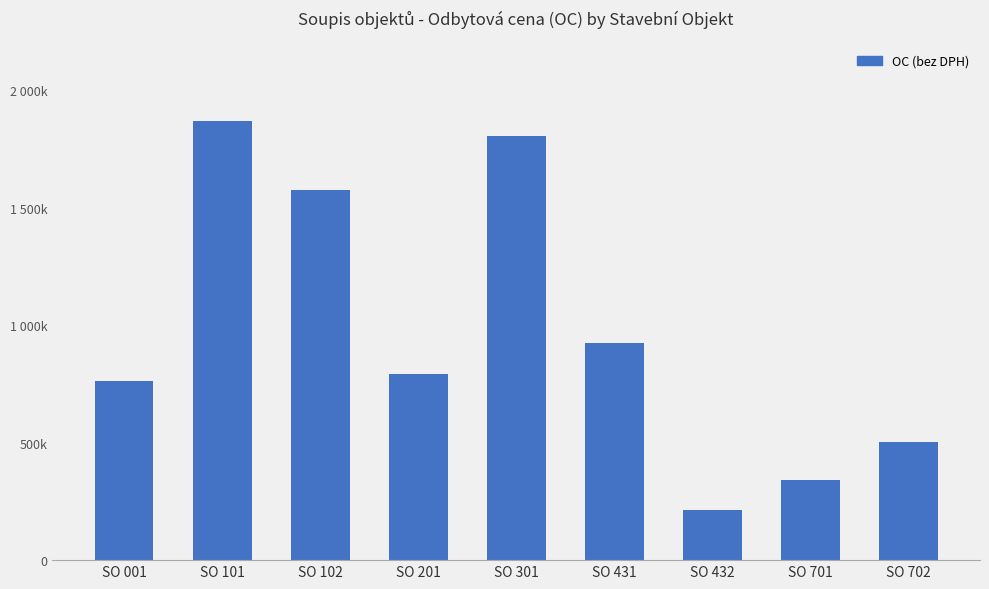

At which label does the data first exceed 793157?

SO 101